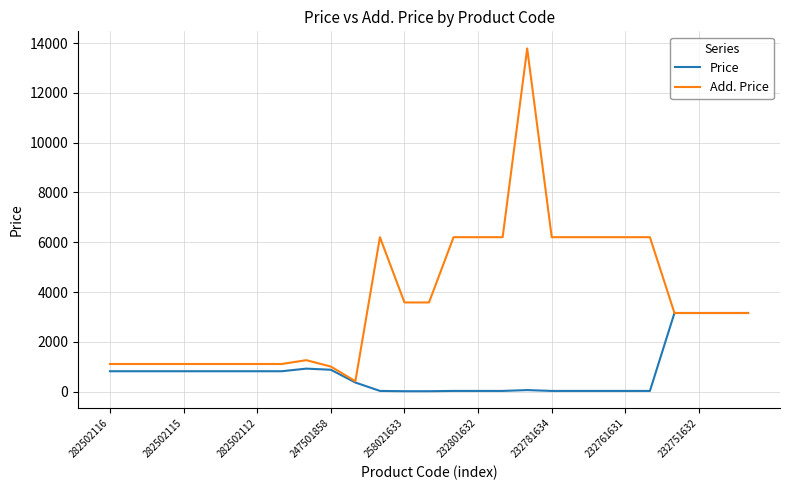

Rank the series by their average value, from lowest to highest.

Price, Add. Price